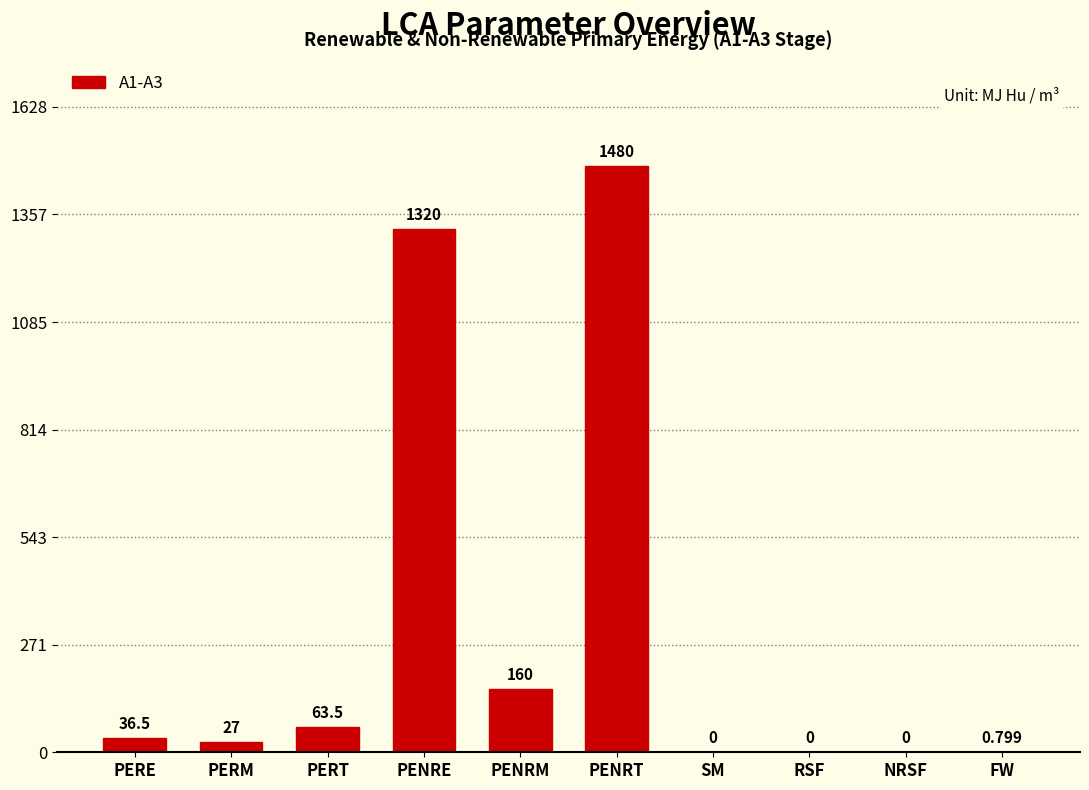

Between NRSF and PENRM, which is larger?

PENRM